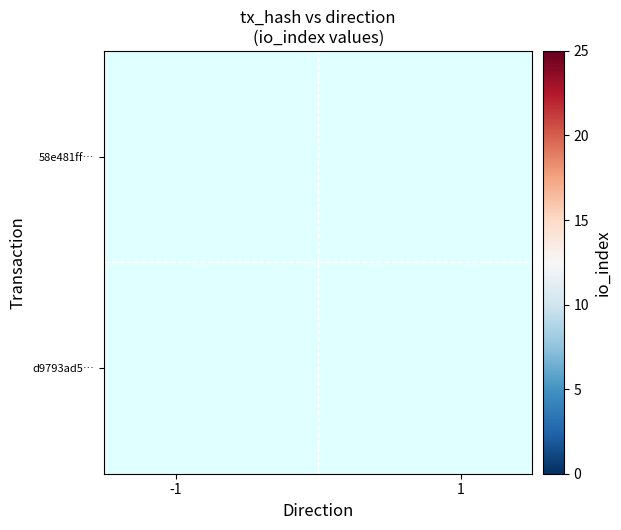

Reading left to right, what are all the values shown in this chart?

58e481ff8f680af472a31b3f54e924b840bf366: -1.0	23.0	1.0	0.0
d9793ad578f8edef3920dd573f463bb25ce3110: 1.0	3.0	1.0	0.0